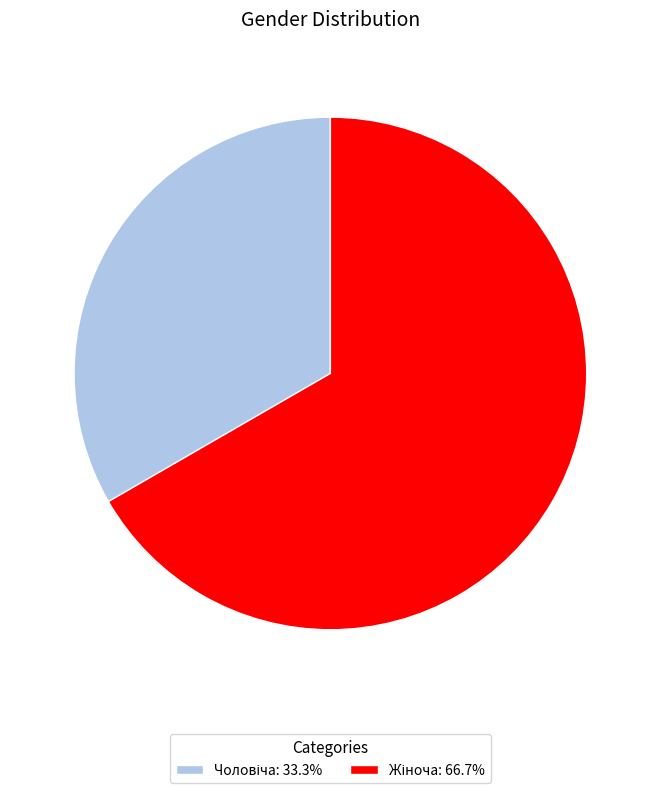

Is there any slice that represents more than half of the pie?

Yes